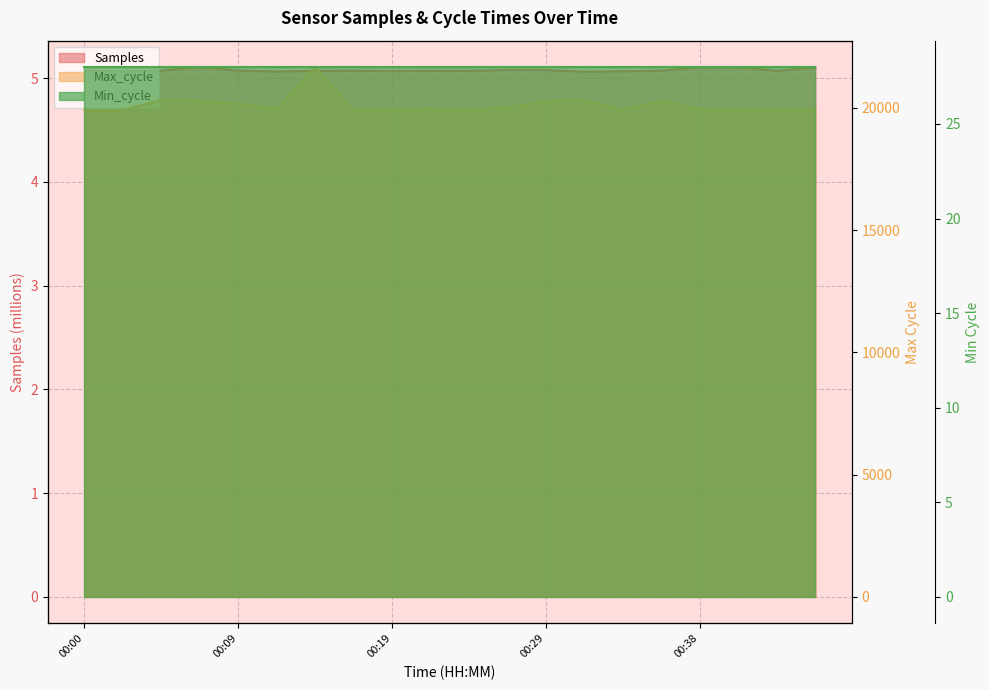

Is it true that Max_cycle equals 19919.0 at 00:19?

True